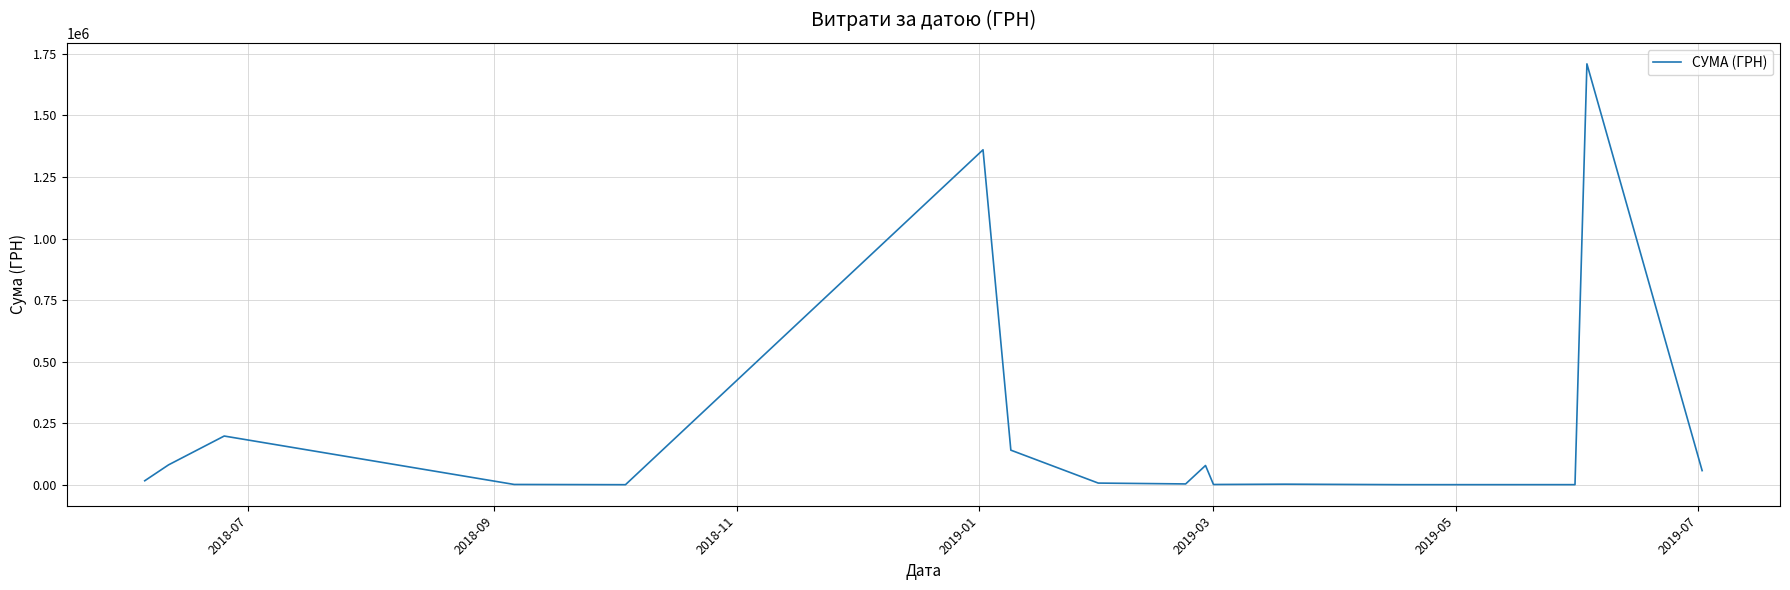

What is the difference between the maximum and minimum values?

1709144.4